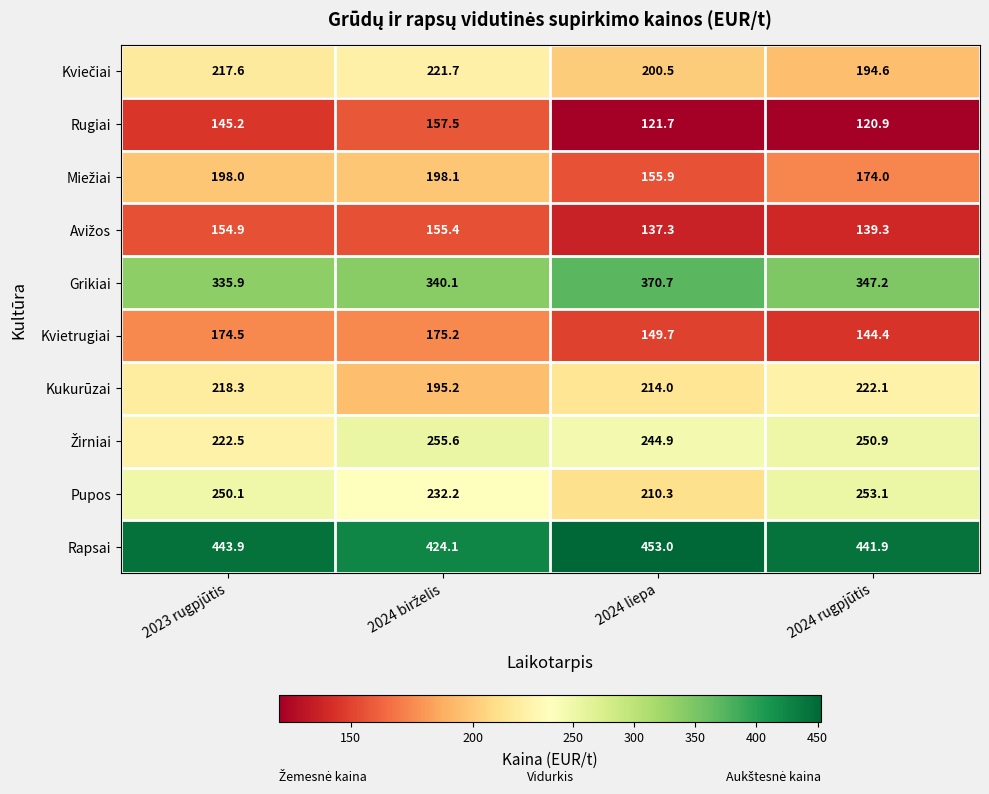

At which label is Grikiai closest to 353?

2024 rugpjūtis